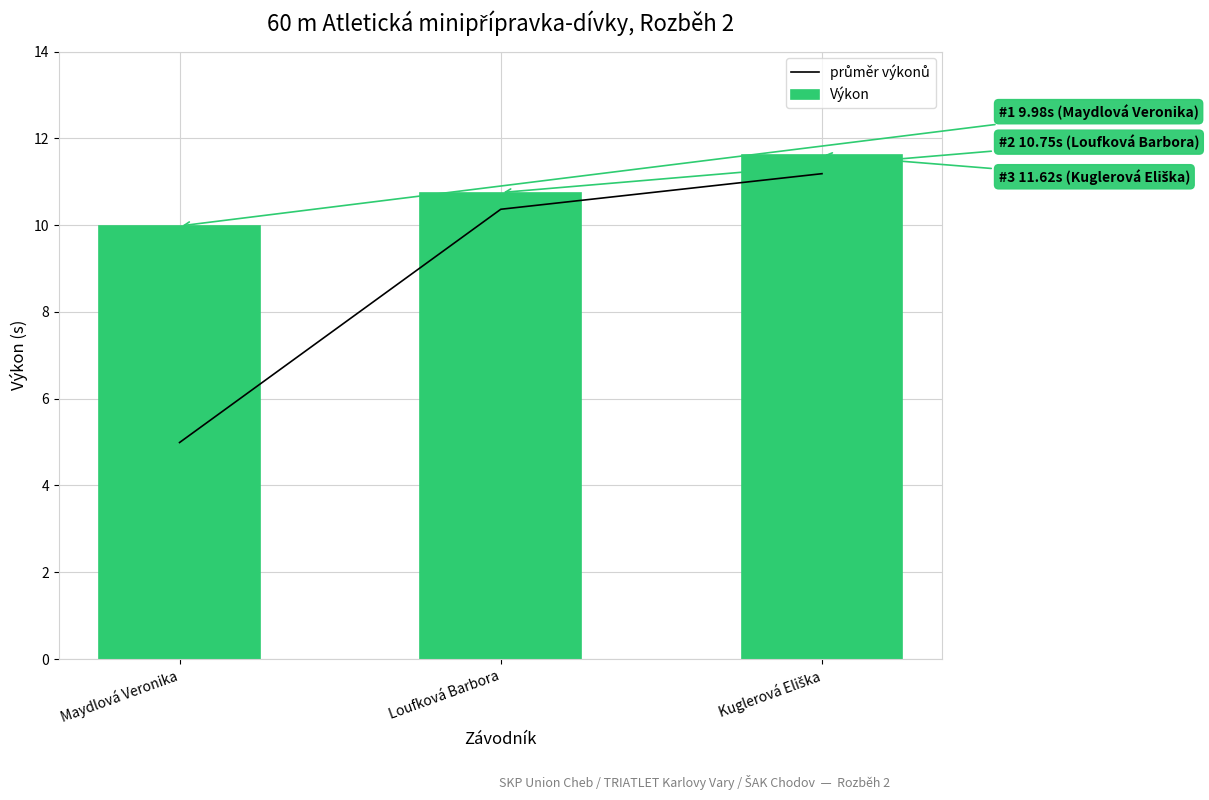

Where does the průměr výkonů series first go above 10?

Loufková Barbora